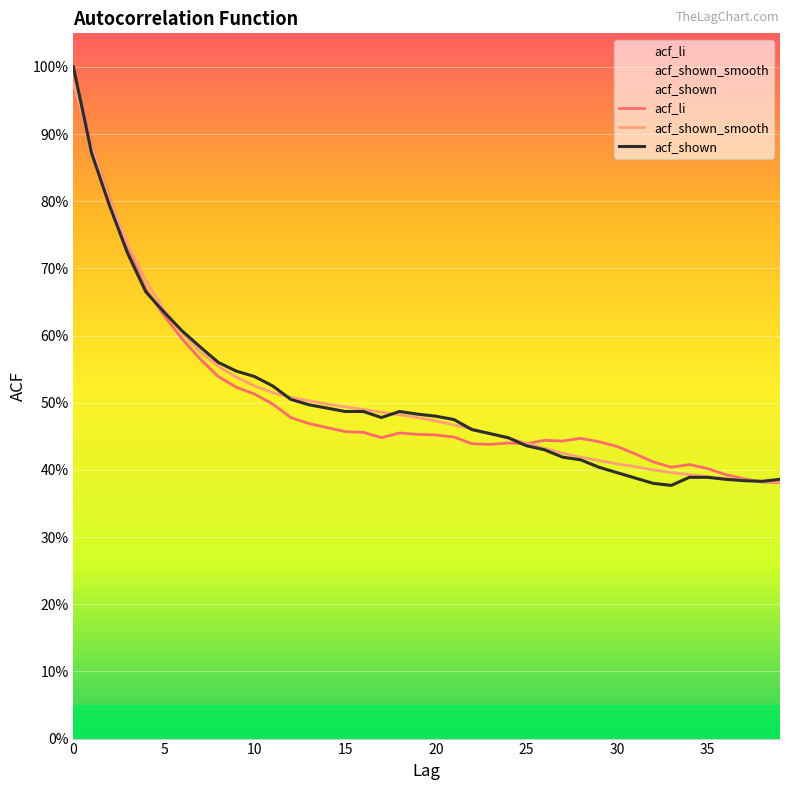

Does the chart display data point markers on the line(s)?

No